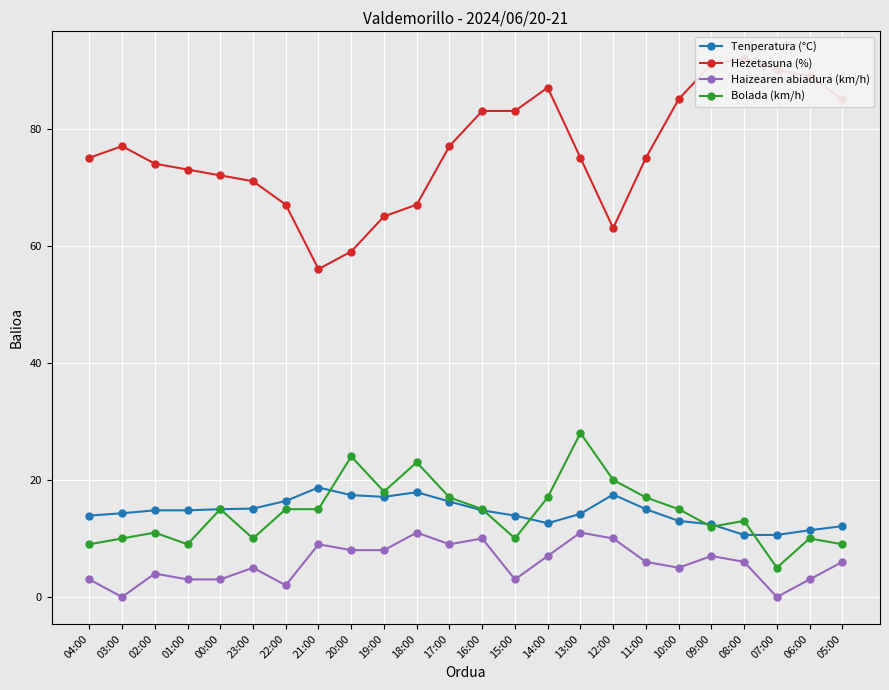

The value of Bolada (km/h) at 03:00 is 10.0. True or false?

True